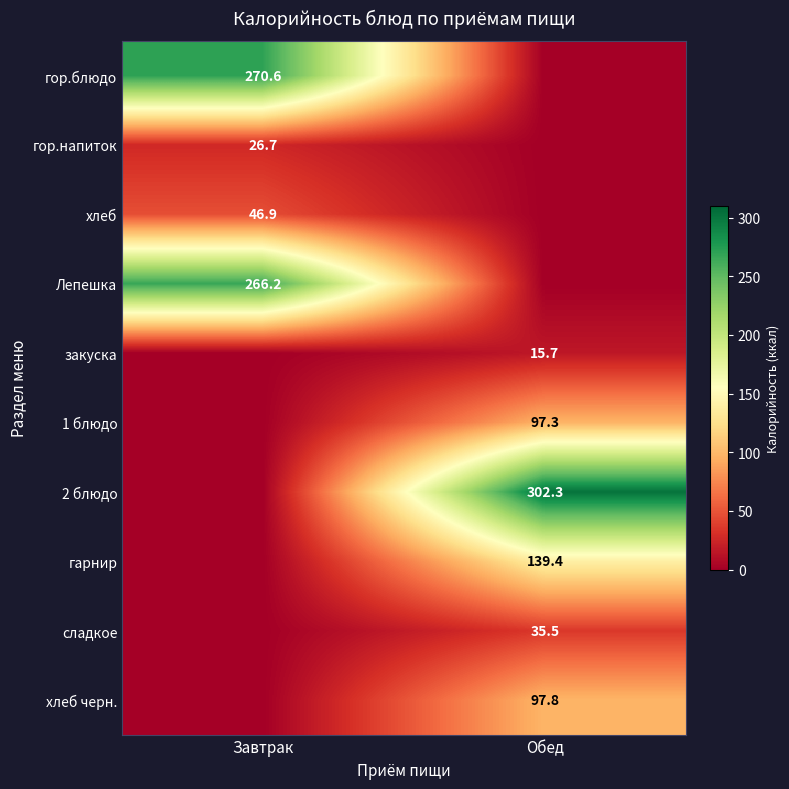

The value of хлеб черн. at Обед is 63.4. True or false?

False